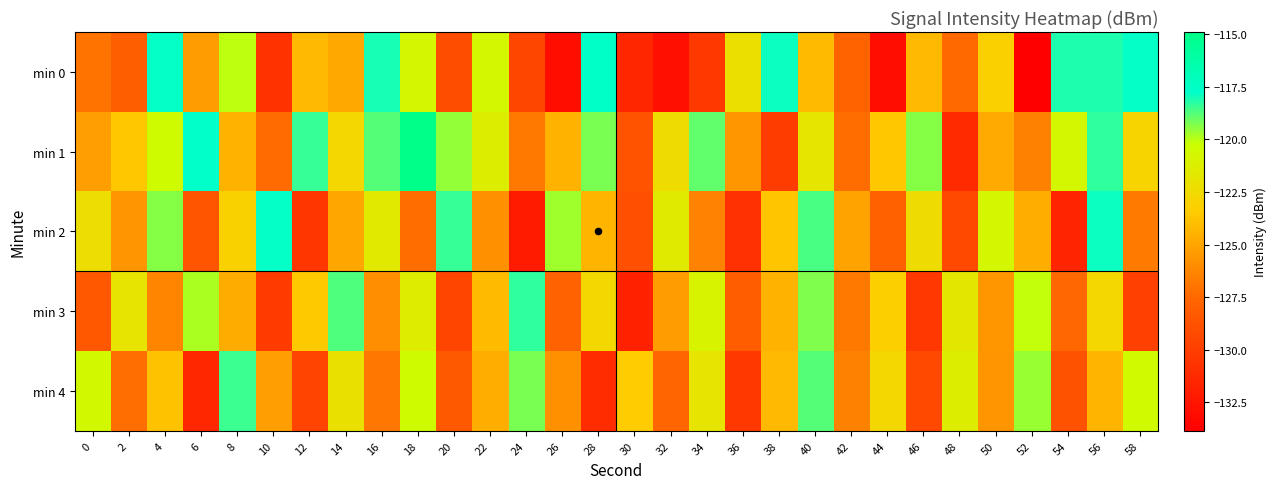

Reading right to left, list all the values displayed in this chart.

min 0: 58=-117.8	56=-118.1	54=-118.1	52=-133.8	50=-123.1	48=-127.4	46=-124.2	44=-133.0	42=-127.7	40=-124.1	38=-117.9	36=-122.2	34=-130.3	32=-132.8	30=-131.5	28=-117.5	26=-132.9	24=-129.5	22=-120.7	20=-129.1	18=-120.8	16=-118.0	14=-124.9	12=-124.2	10=-130.7	8=-120.0	6=-125.4	4=-117.8	2=-128.1	0=-127.0
min 1: 58=-122.9	56=-118.3	54=-120.7	52=-126.5	50=-124.8	48=-131.2	46=-119.4	44=-123.6	42=-127.3	40=-121.8	38=-130.1	36=-125.6	34=-118.9	32=-122.4	30=-128.7	28=-119.2	26=-124.5	24=-126.8	22=-121.3	20=-119.5	18=-114.9	16=-118.8	14=-122.7	12=-118.4	10=-127.4	8=-124.4	6=-117.7	4=-120.4	2=-123.6	0=-125.3
min 2: 58=-126.7	56=-117.9	54=-131.5	52=-124.6	50=-120.8	48=-129.3	46=-122.4	44=-127.9	42=-125.1	40=-118.6	38=-123.7	36=-130.8	34=-126.4	32=-121.5	30=-128.9	28=-124.3	26=-119.7	24=-132.1	22=-125.8	20=-118.4	18=-127.3	16=-121.6	14=-124.9	12=-130.5	10=-117.8	8=-123.1	6=-128.6	4=-119.4	2=-125.7	0=-122.3
min 3: 58=-129.9	56=-122.8	54=-127.5	52=-120.1	50=-125.6	48=-121.7	46=-130.4	44=-123.2	42=-126.8	40=-119.3	38=-124.5	36=-128.1	34=-120.9	32=-125.4	30=-131.7	28=-122.6	26=-127.8	24=-118.3	22=-124.1	20=-129.6	18=-121.4	16=-125.9	14=-118.7	12=-123.5	10=-130.2	8=-124.7	6=-119.8	4=-126.3	2=-121.9	0=-128.4
min 4: 58=-120.5	56=-124.3	54=-128.8	52=-119.6	50=-125.7	48=-121.3	46=-129.4	44=-122.7	42=-126.5	40=-118.8	38=-124.2	36=-130.3	34=-121.9	32=-127.6	30=-123.4	28=-131.1	26=-125.8	24=-119.2	22=-124.6	20=-128.3	18=-120.4	16=-126.9	14=-122.1	12=-129.7	10=-125.3	8=-118.5	6=-131.4	4=-123.8	2=-127.2	0=-120.6